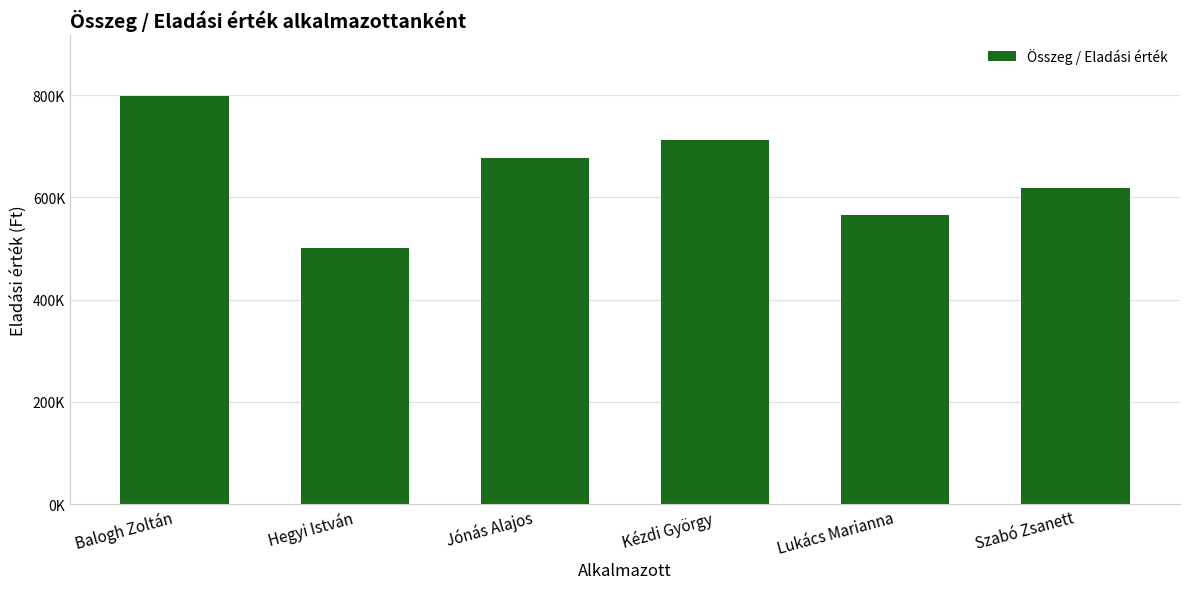

What position from the right is Hegyi István?

5